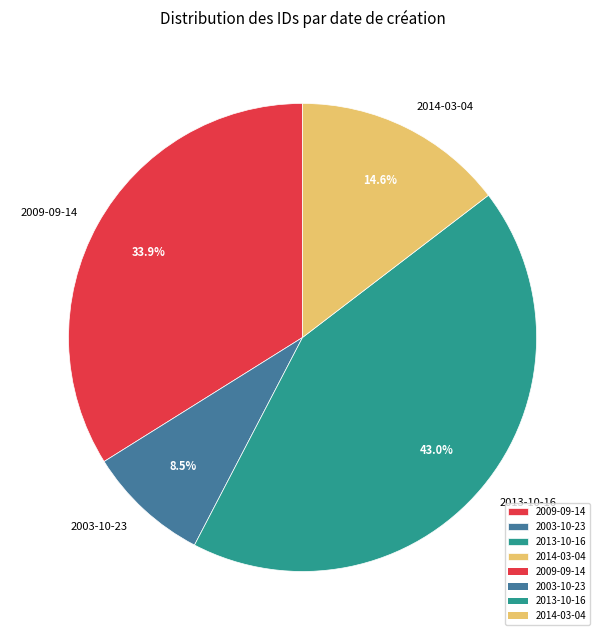

What portion of the pie excludes 2009-09-14?

66.1%